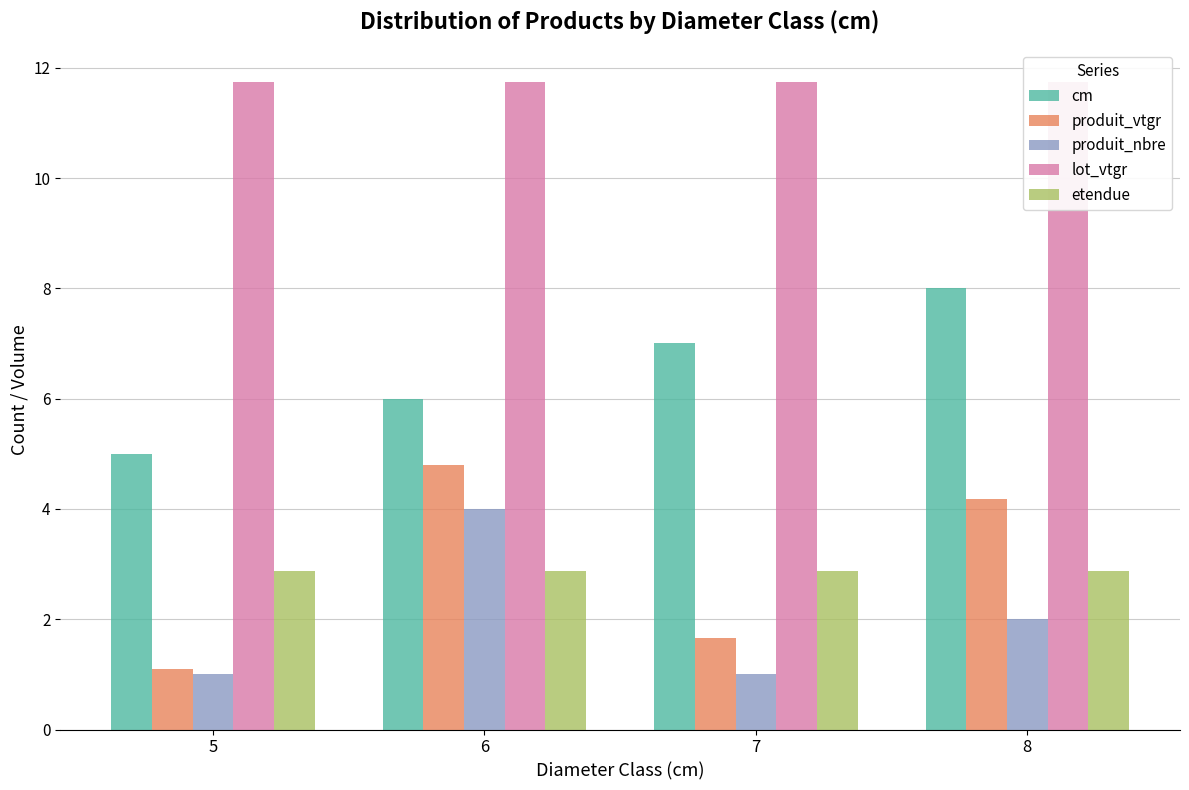

List the labels in order of etendue value, largest first.

5, 6, 7, 8